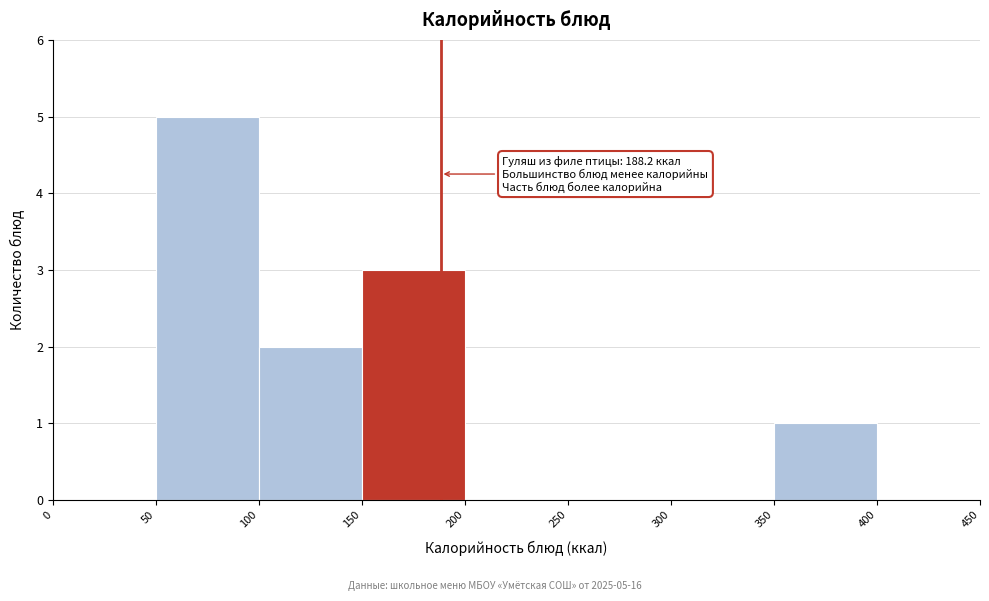

Over which range of the x-axis is the bar tallest?

50 to 100